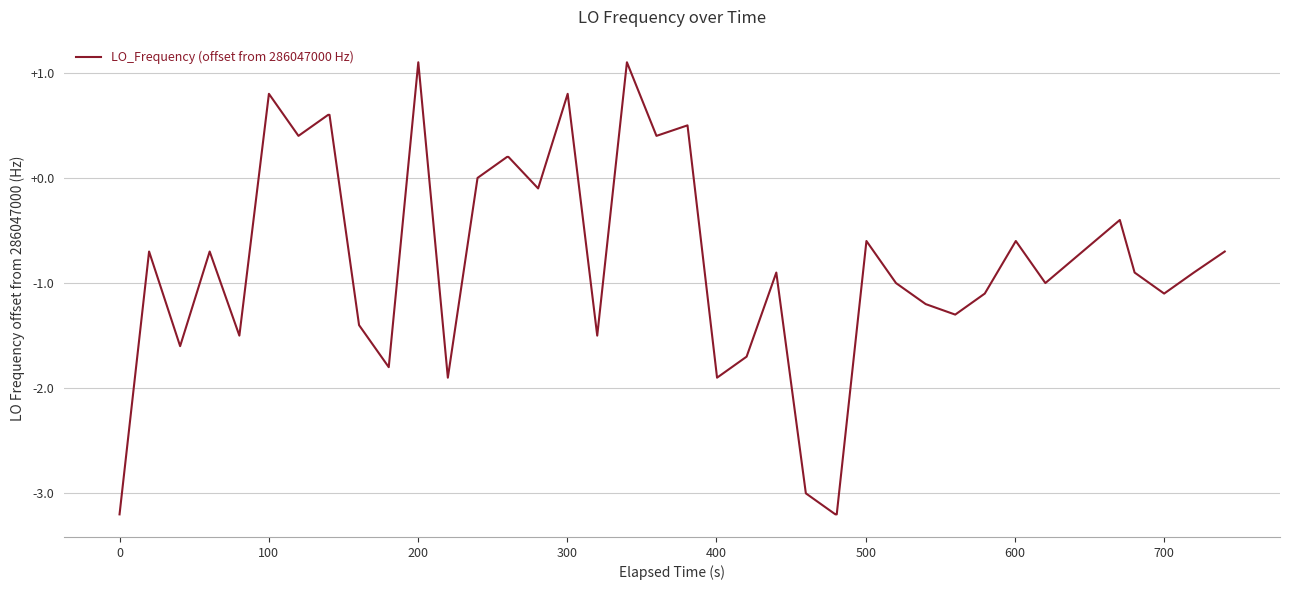

What is the difference between the maximum and minimum values?

4.3